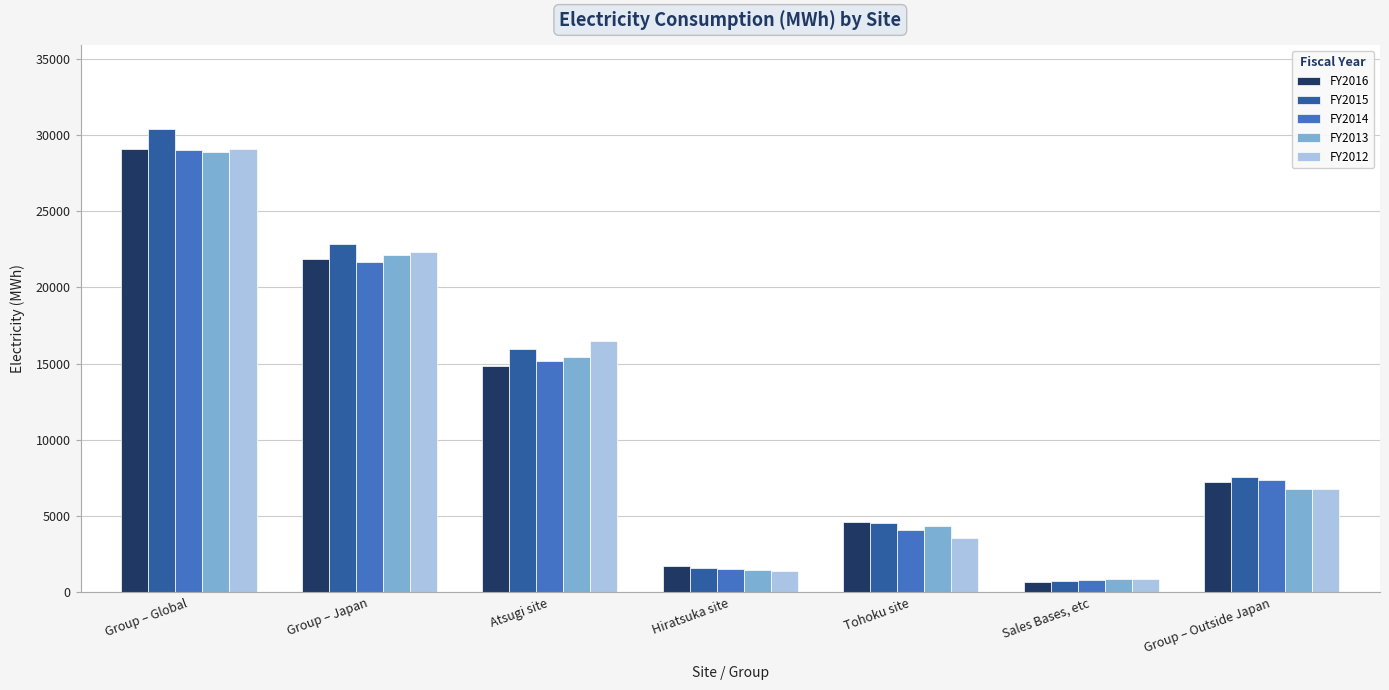

What is the greatest value displayed?

30401.7